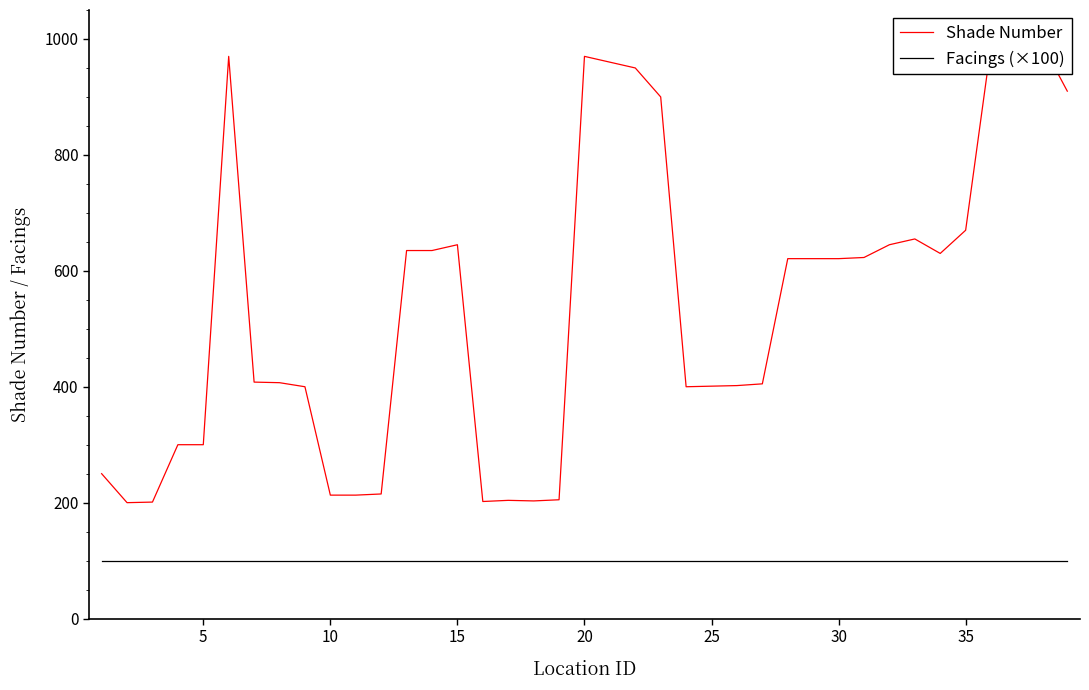

Is it true that Shade Number equals 77 at 10?

False